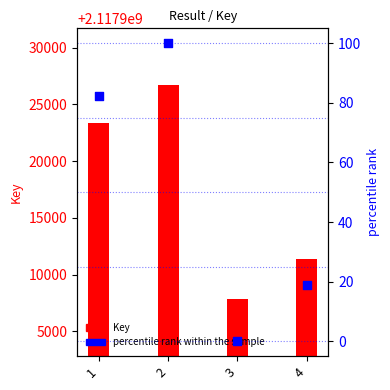

Which series has the largest total across all categories?

Key